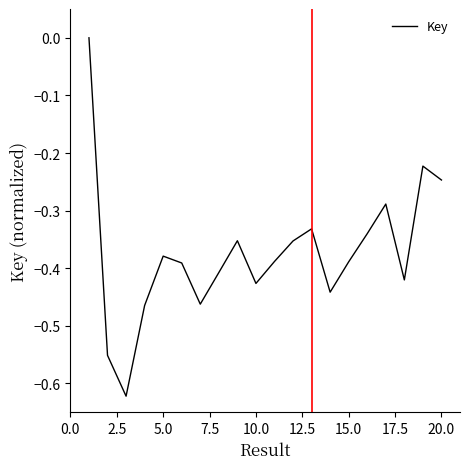

What is the difference between the maximum and minimum values?

0.6